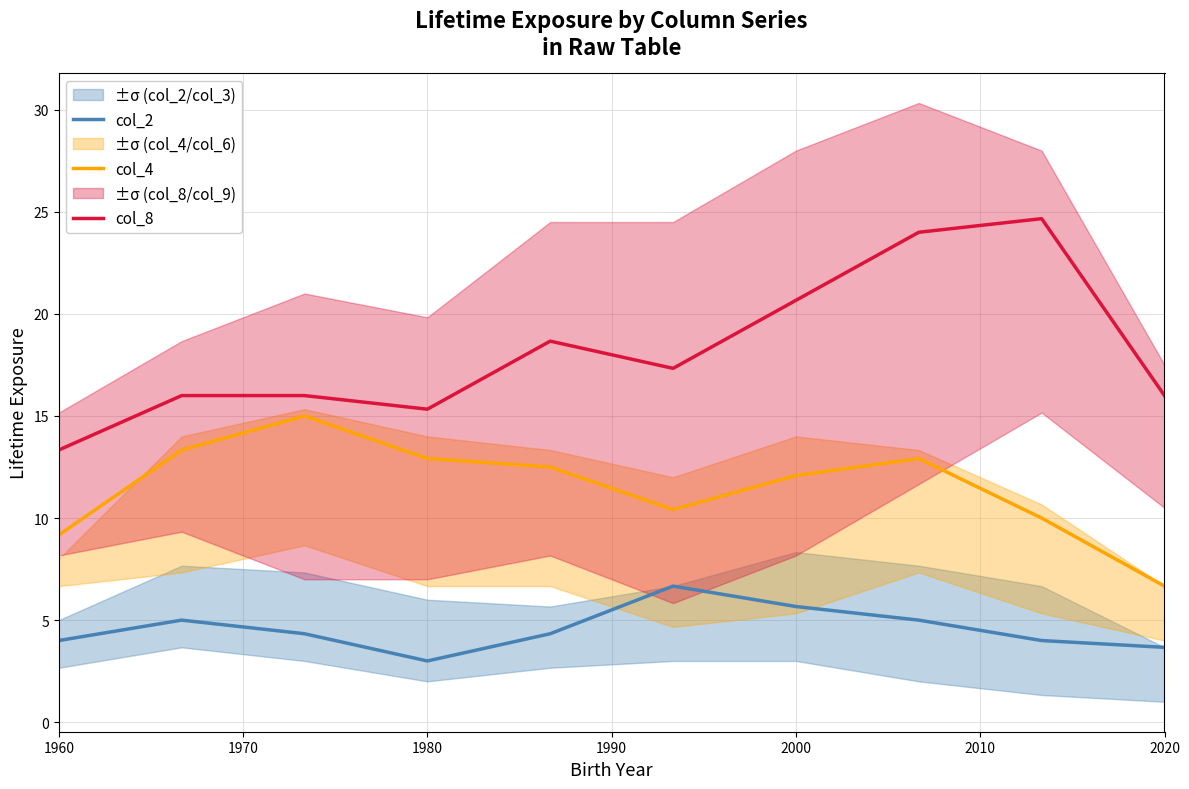

How many data points in col_4 are above 12?

6